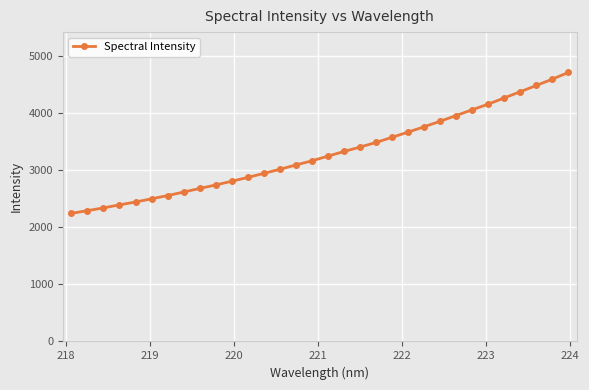

What is the value of the 2nd point from the left?

2288.6